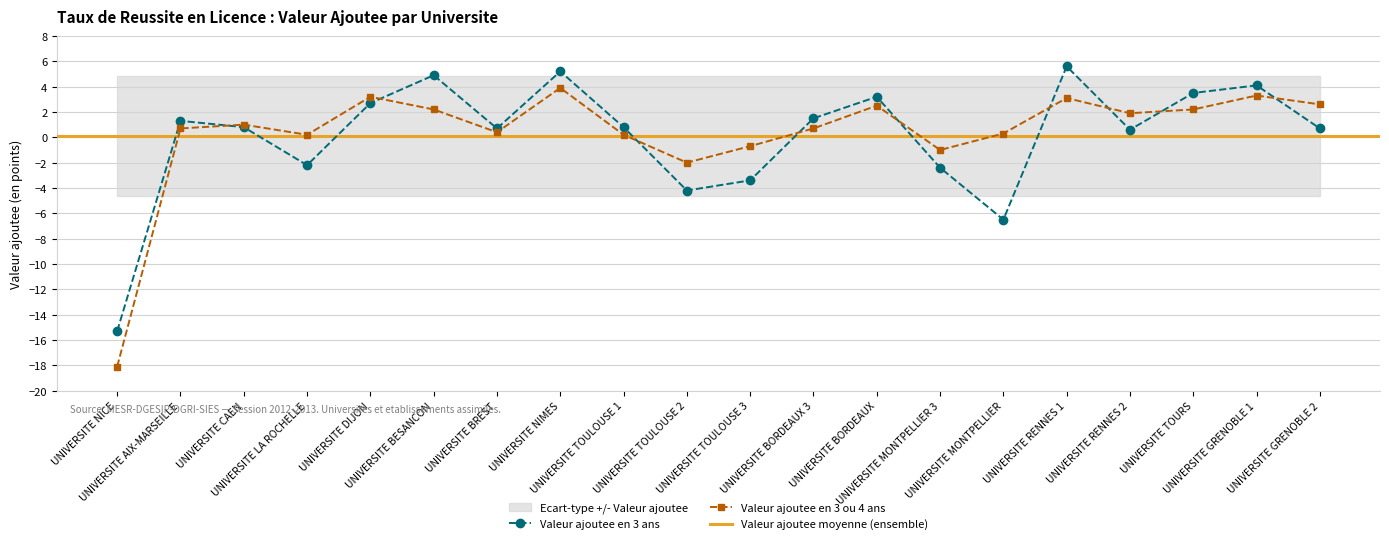

Between which two adjacent categories do Valeur ajoutee 3 ou 4 ans and Valeur ajoutee 3 ans first intersect?

UNIVERSITE AIX-MARSEILLE and UNIVERSITE CAEN